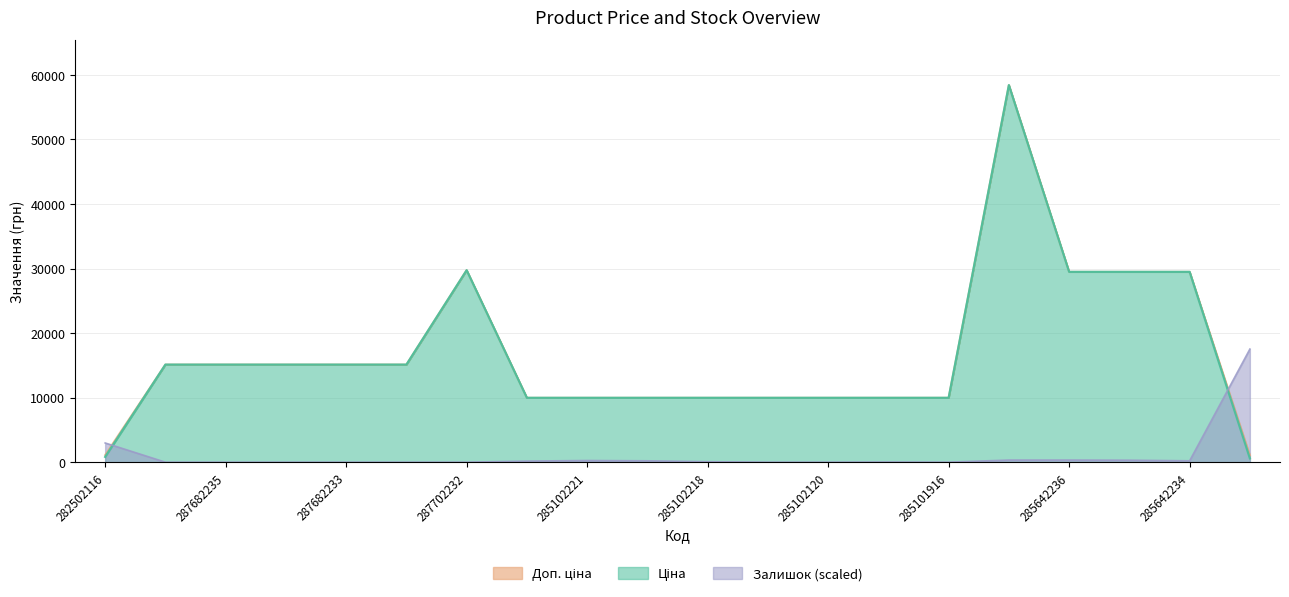

What is the label of the 2nd point from the left?

287682236